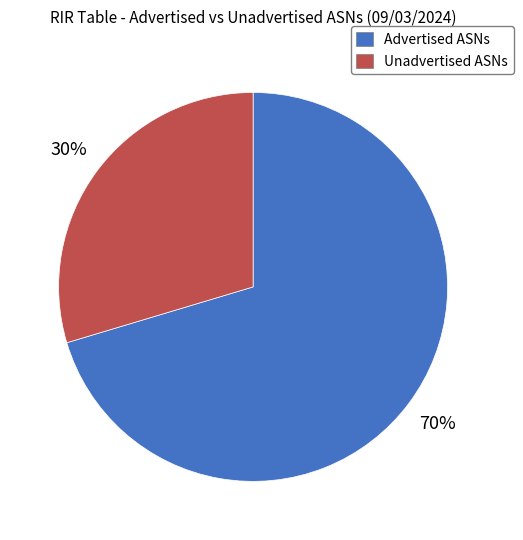

Rank the categories by value from lowest to highest.

Unadvertised ASNs, Advertised ASNs